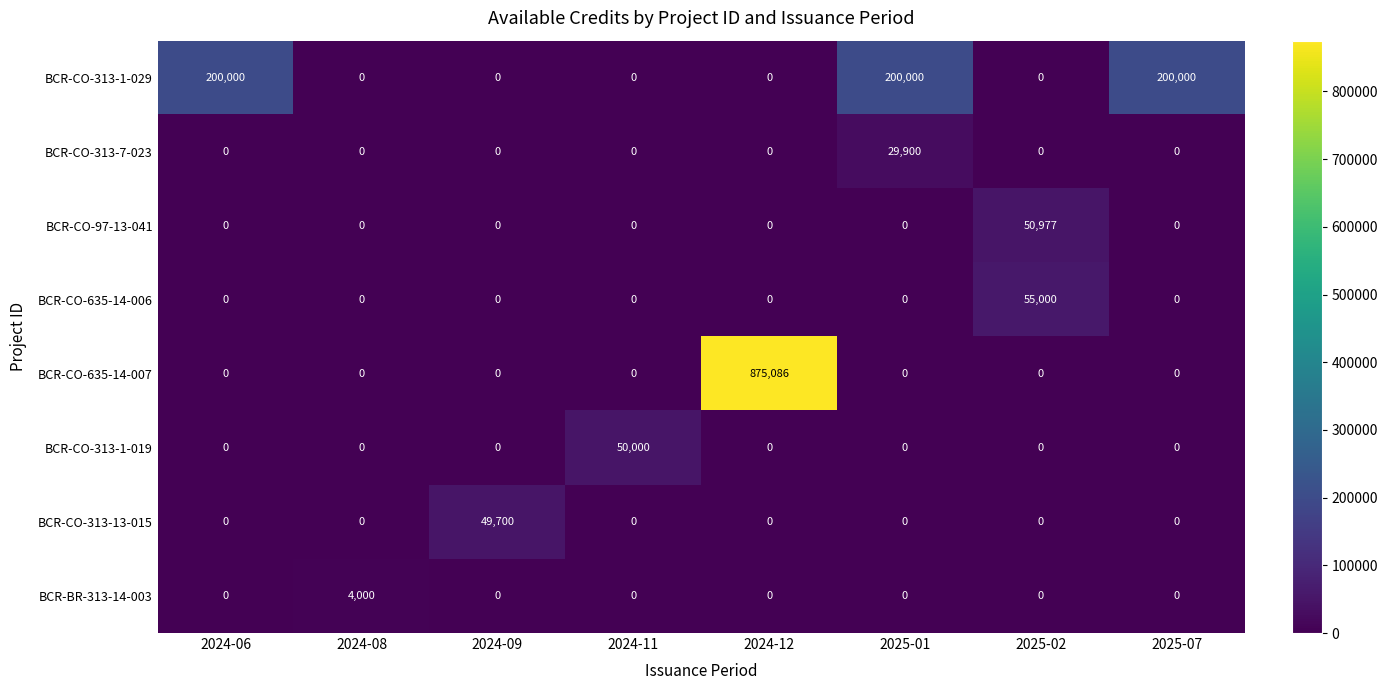

At how many categories does at least one series exceed 161950?

4